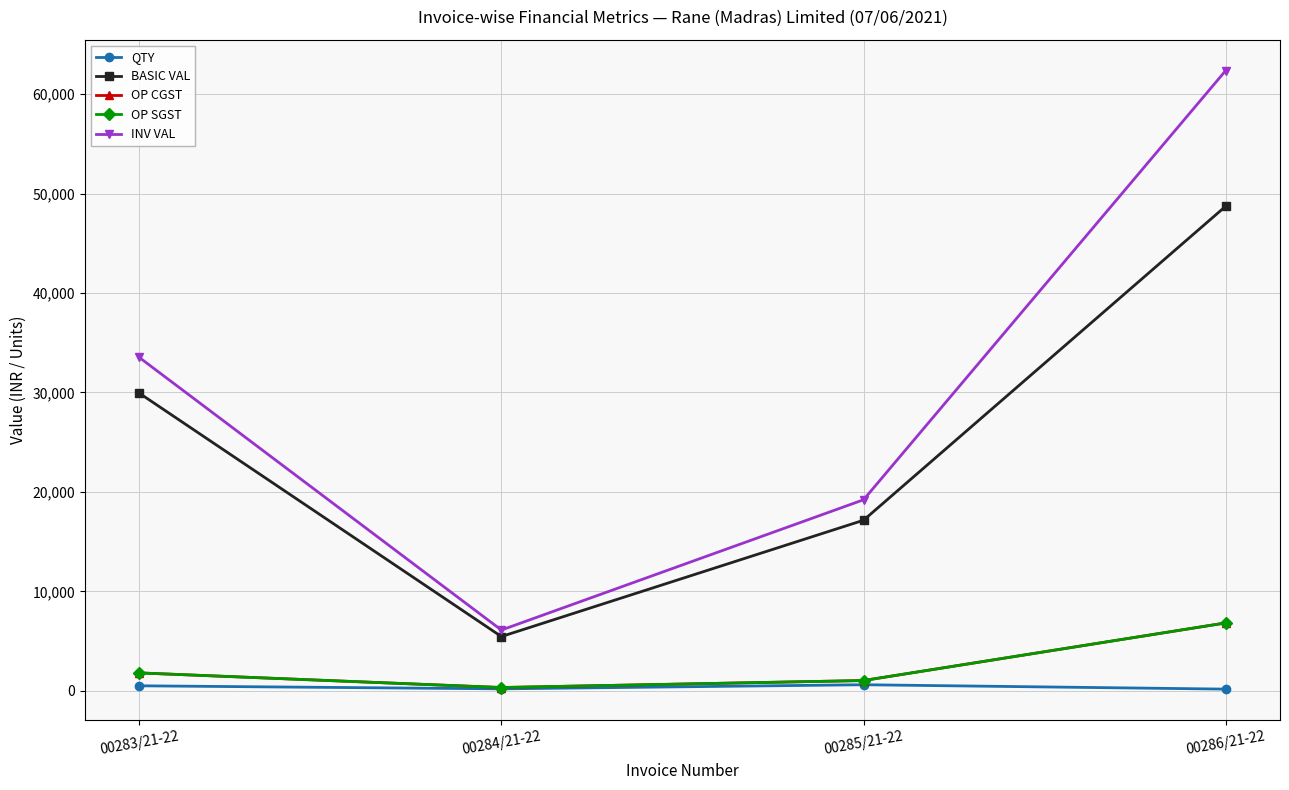

Is this an area chart (filled region under the line)?

No